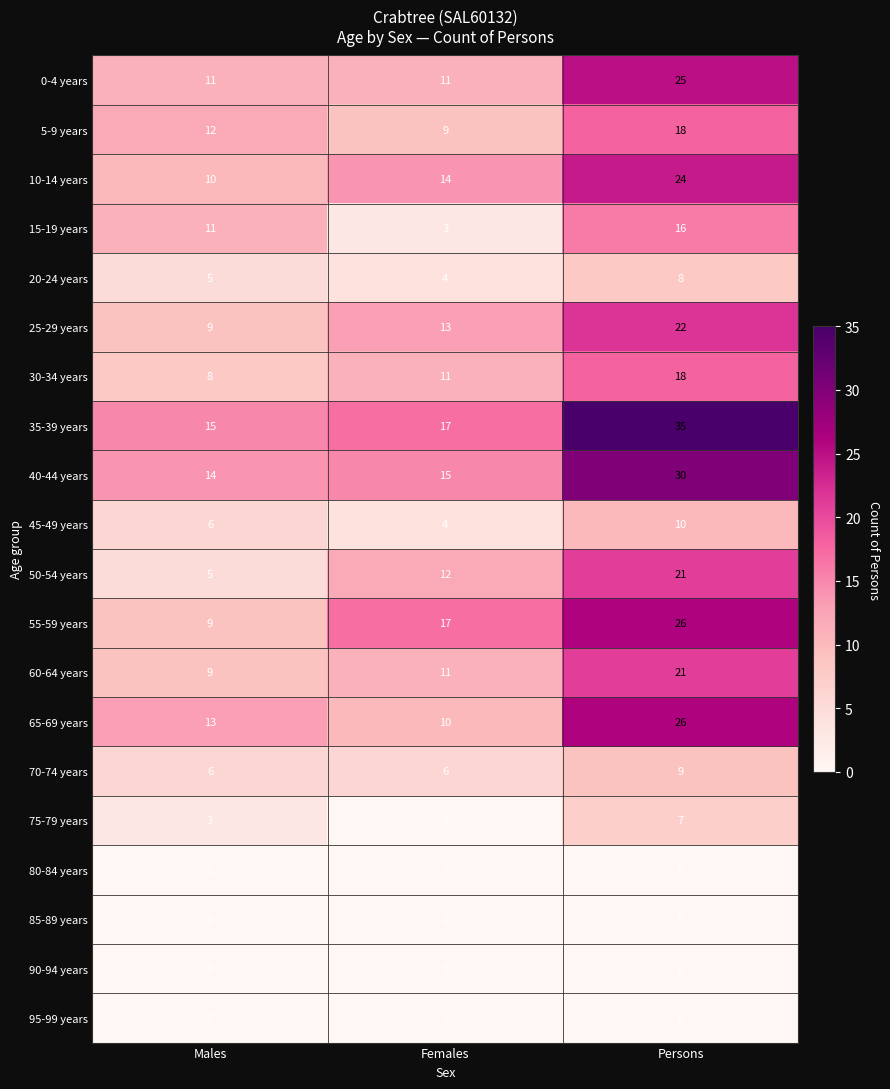

List the labels in order of 50-54 years value, largest first.

Persons, Females, Males